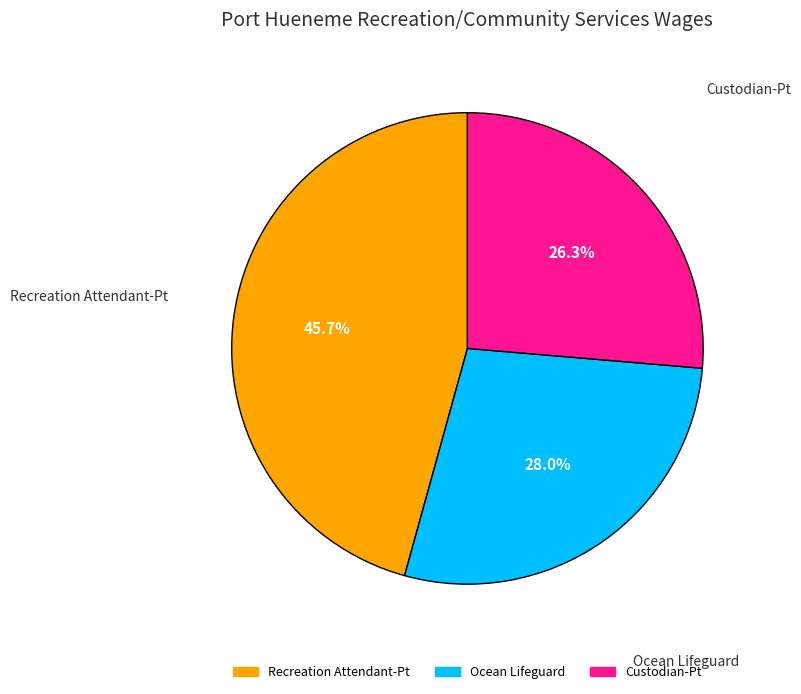

How much of the chart is everything except Custodian-Pt?

73.7%